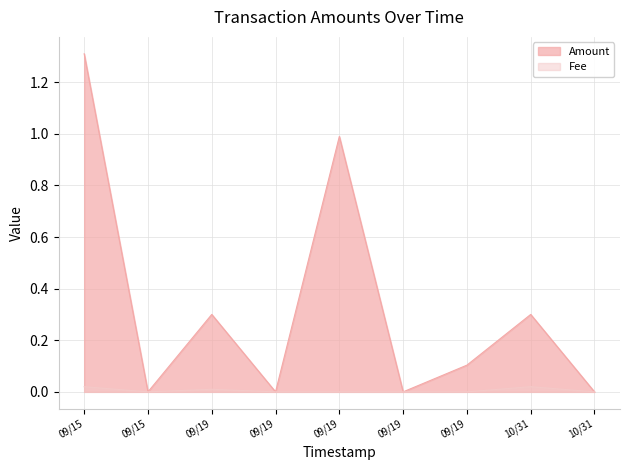

Rank the categories by Fee value from lowest to highest.

2022-10-31 12:00:03, 2022-09-19 17:17:08, 2022-09-19 17:17:08, 2022-09-19 17:17:08, 2022-09-19 17:17:08, 2022-09-15 09:00:04, 2022-09-19 17:12:17, 2022-10-31 11:54:44, 2022-09-15 08:55:31